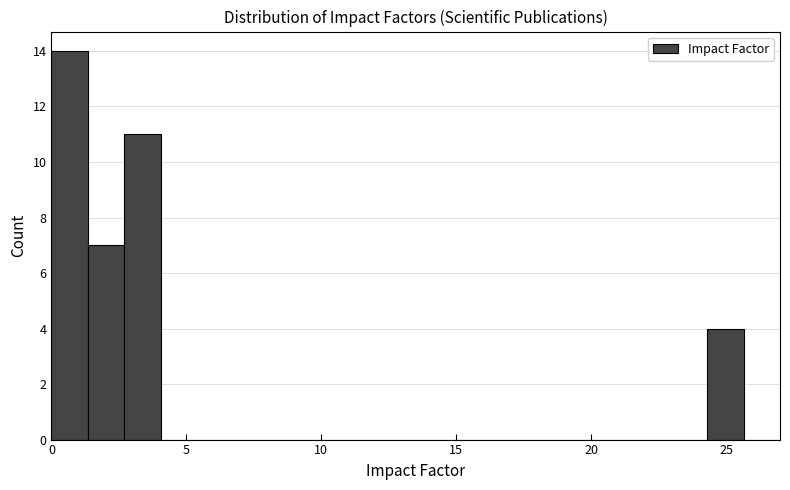

Around what value on the x-axis is the tallest bar? Give the approximate position of its centre, as read against the axis.

0.5